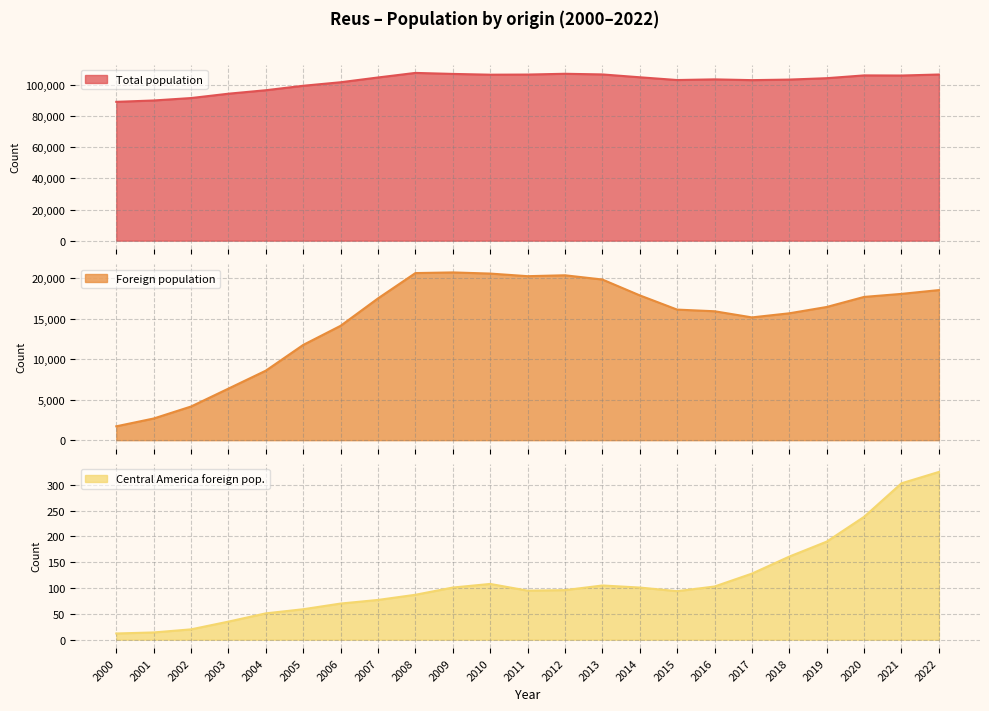

What value does the Foreign population series have at 2019?

16441